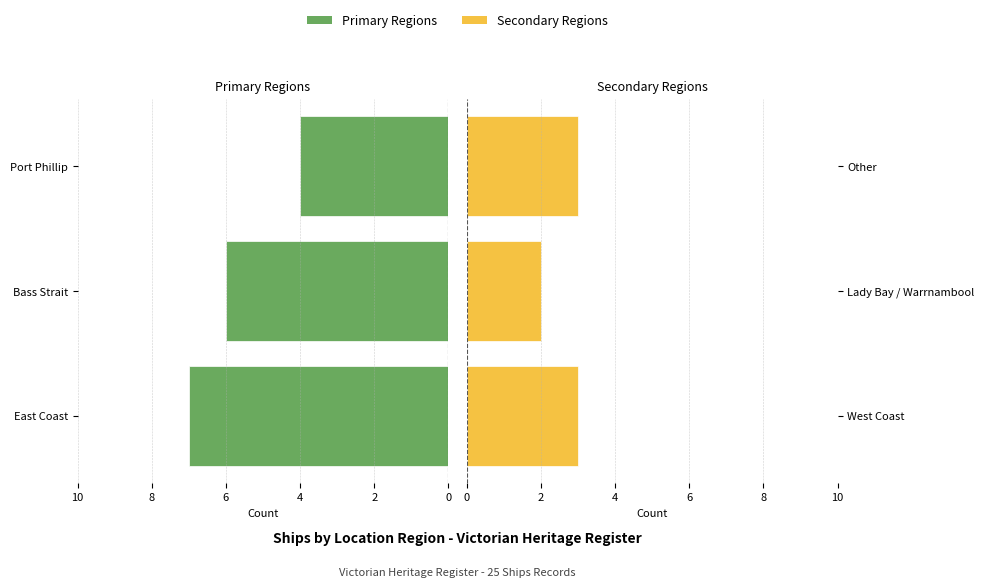

How many Femmine Region values are between 2 and 3?

3